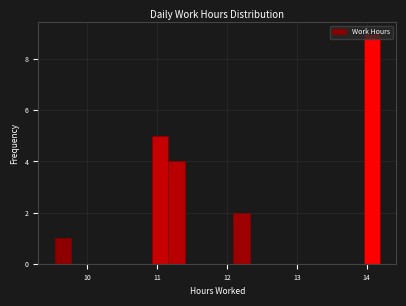

Around what value on the x-axis is the tallest bar? Give the approximate position of its centre, as read against the axis.

14.1